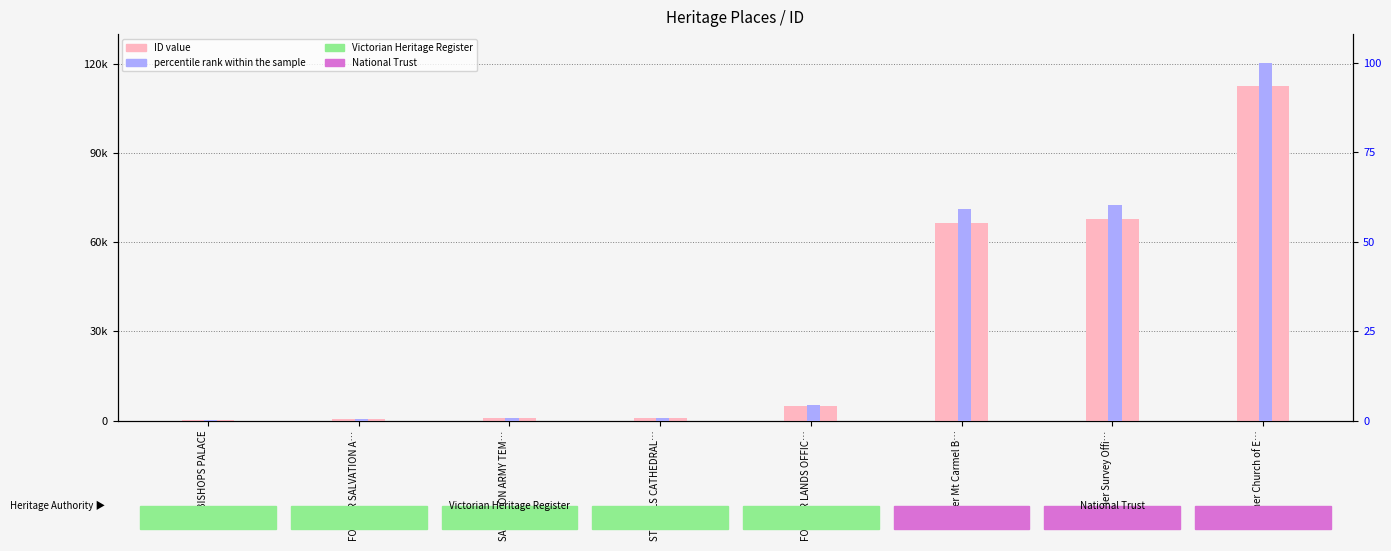

List the series in order of their peak value, lowest first.

percentile rank within the sample, ID value